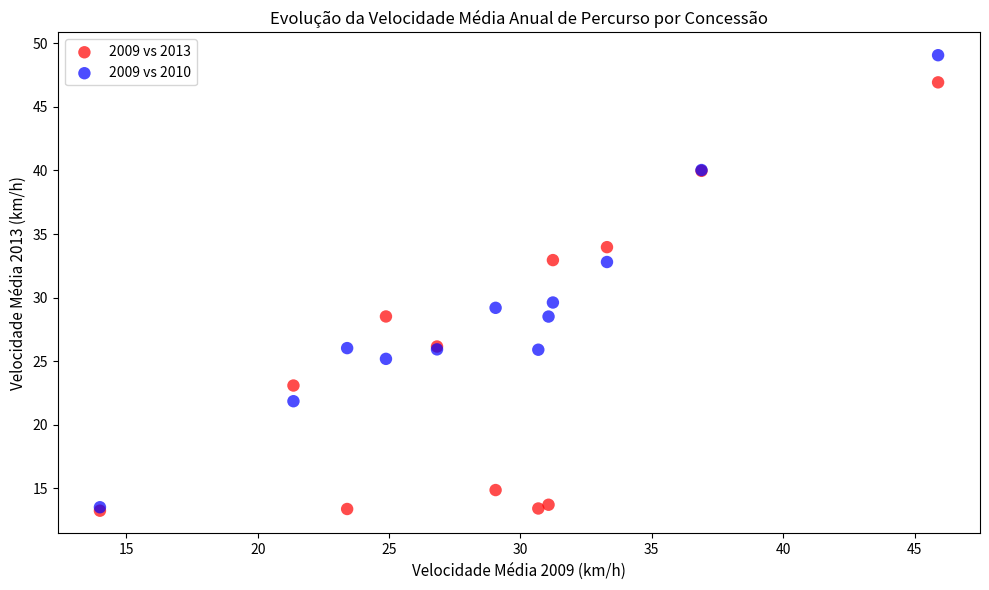

What are all the series names shown in the legend?

2009 vs 2013, 2009 vs 2010